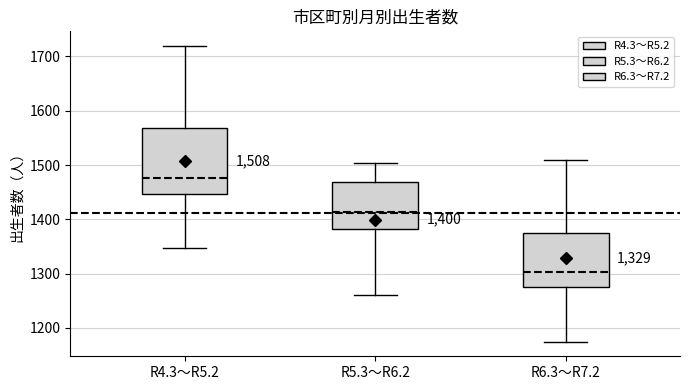

Comparing the boxes themselves (not the whiskers), which one is the tallest?

R4.3～R5.2